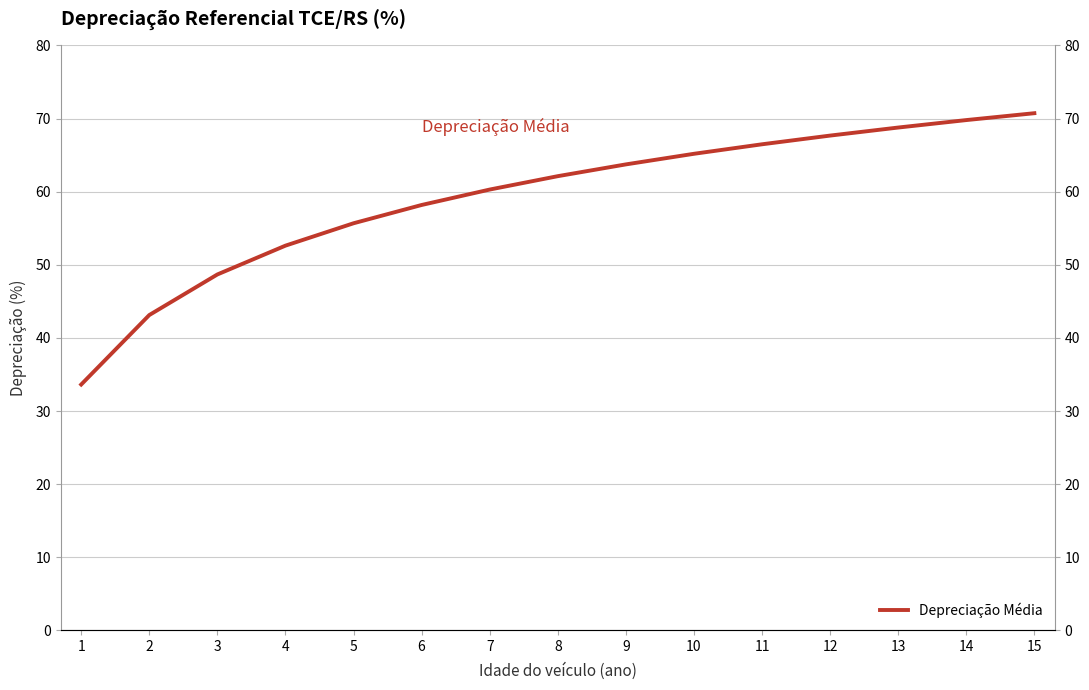

Reading left to right, what are all the values shown in this chart?

1=33.6	2=43.1	3=48.7	4=52.6	5=55.7	6=58.2	7=60.3	8=62.1	9=63.7	10=65.2	11=66.5	12=67.7	13=68.8	14=69.8	15=70.7